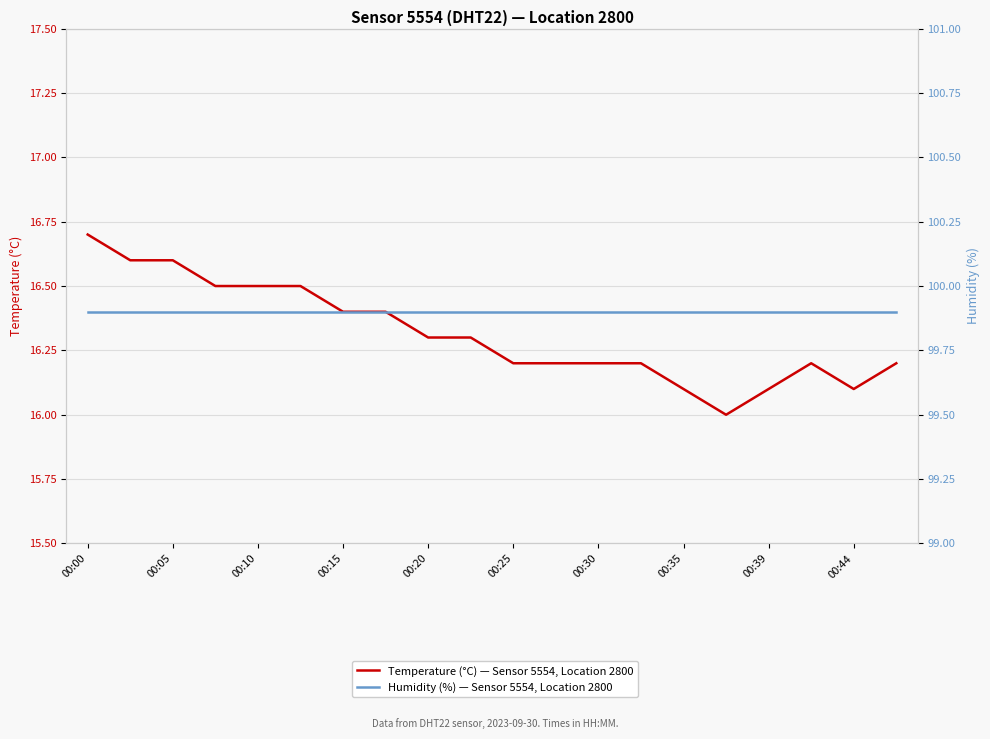

Read the Humidity (%) — Sensor 5554, Location 2800 value at 00:30.

99.9